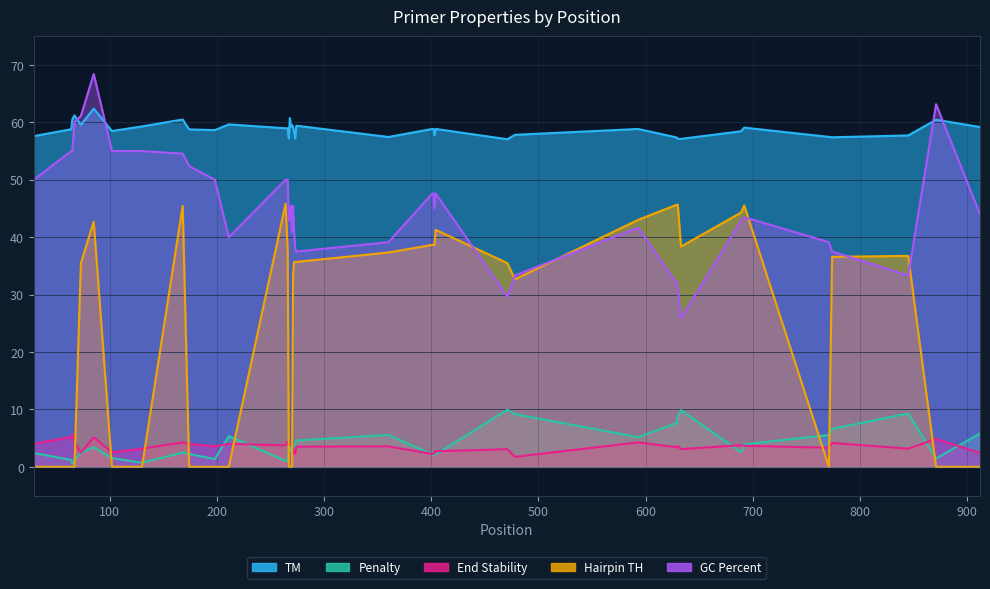

What is the difference between the TM values at 268 and 73?

1.2